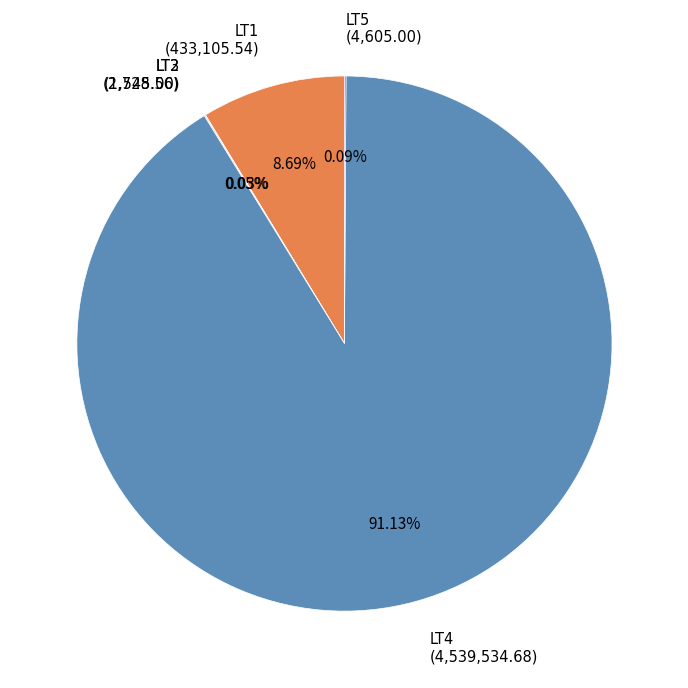

Does any single category account for the majority?

Yes